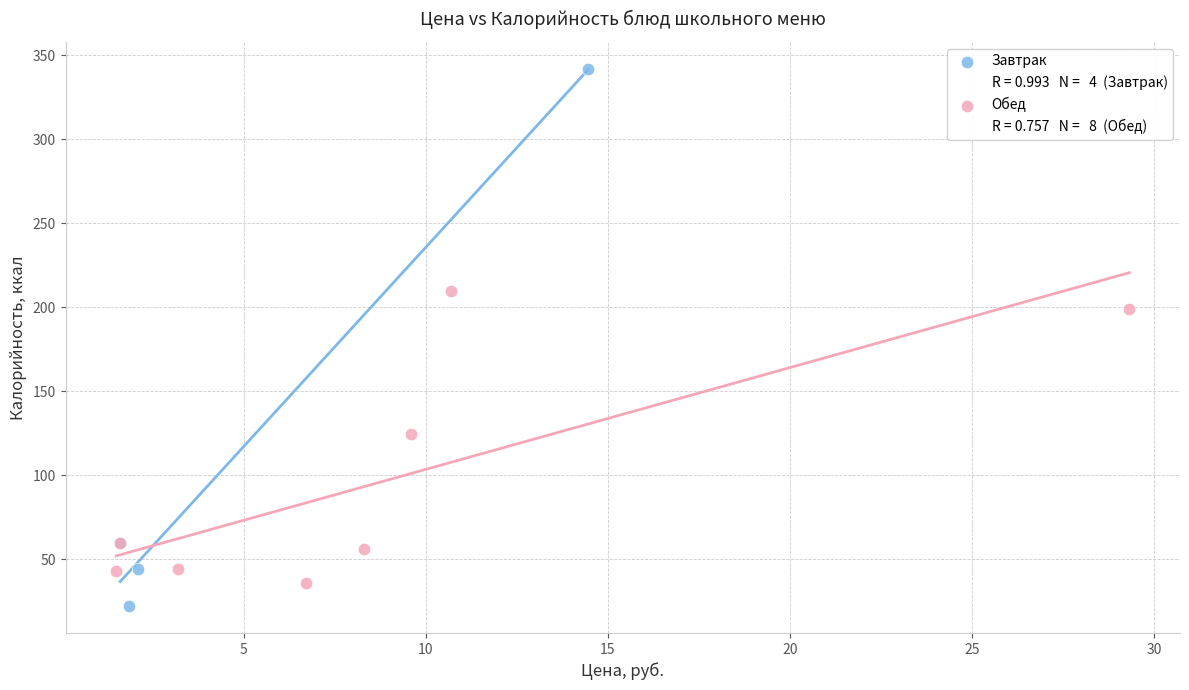

Which series contains the highest Y value?

Завтрак